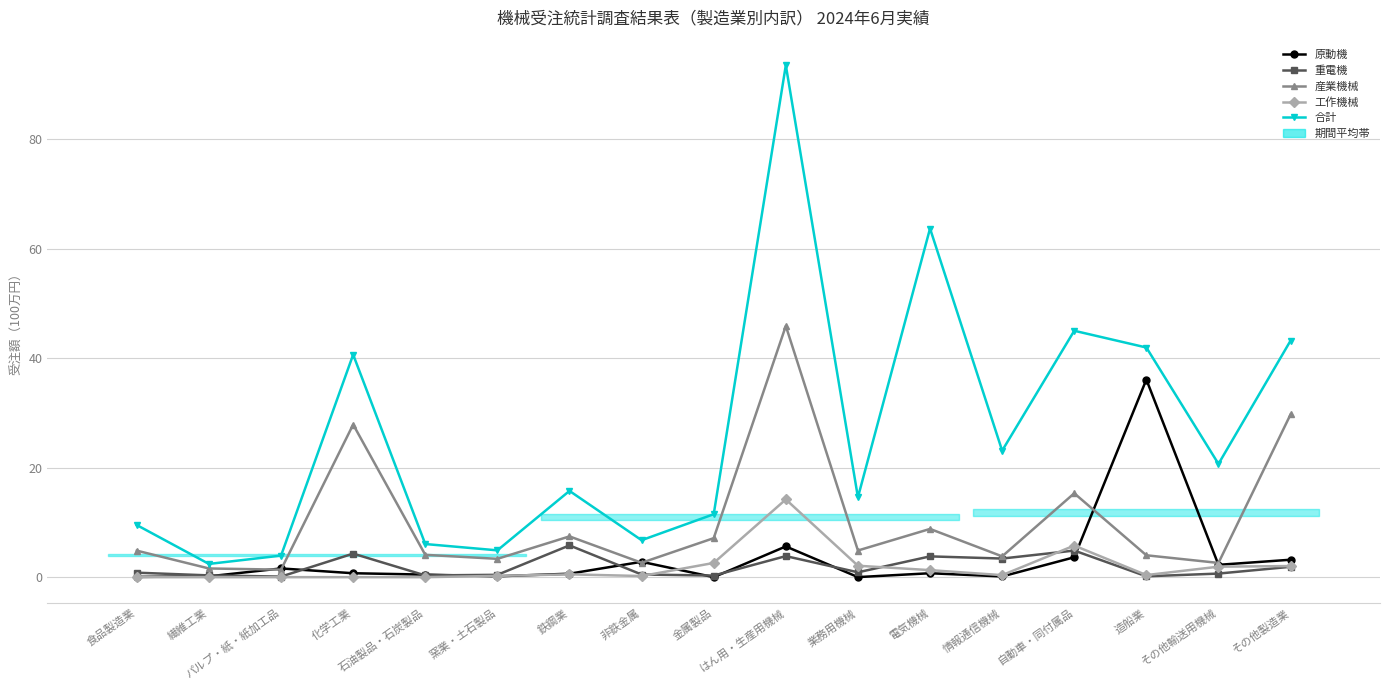

What is the approximate value of 産業機械 at 窯業・土石製品?

3.3